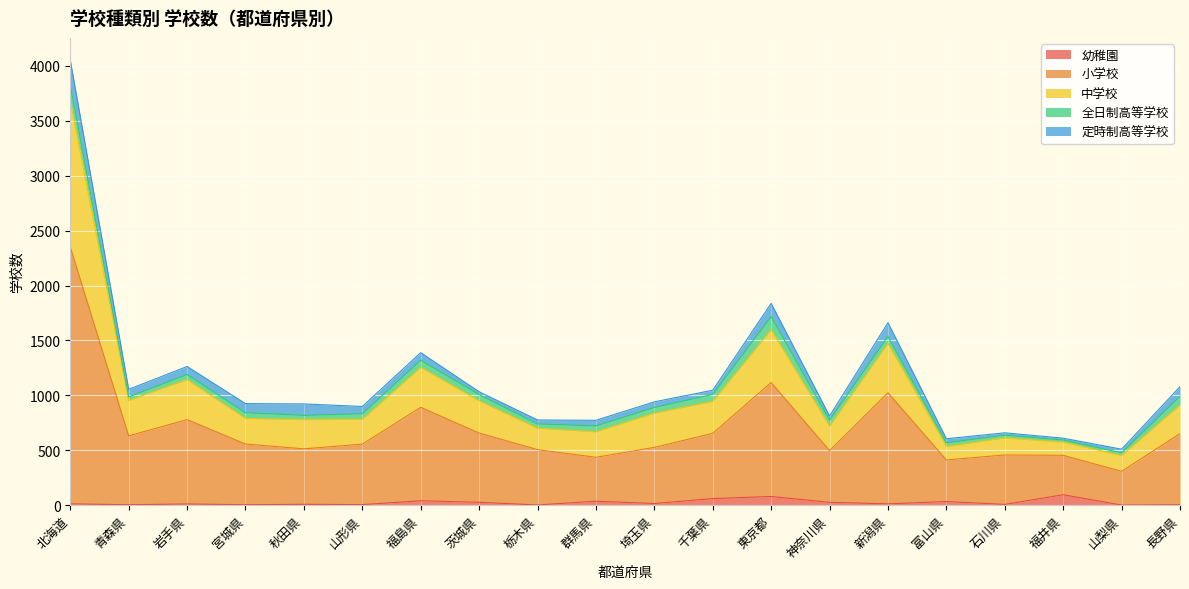

True or false: 中学校 and 幼稚園 intersect in this chart.

False